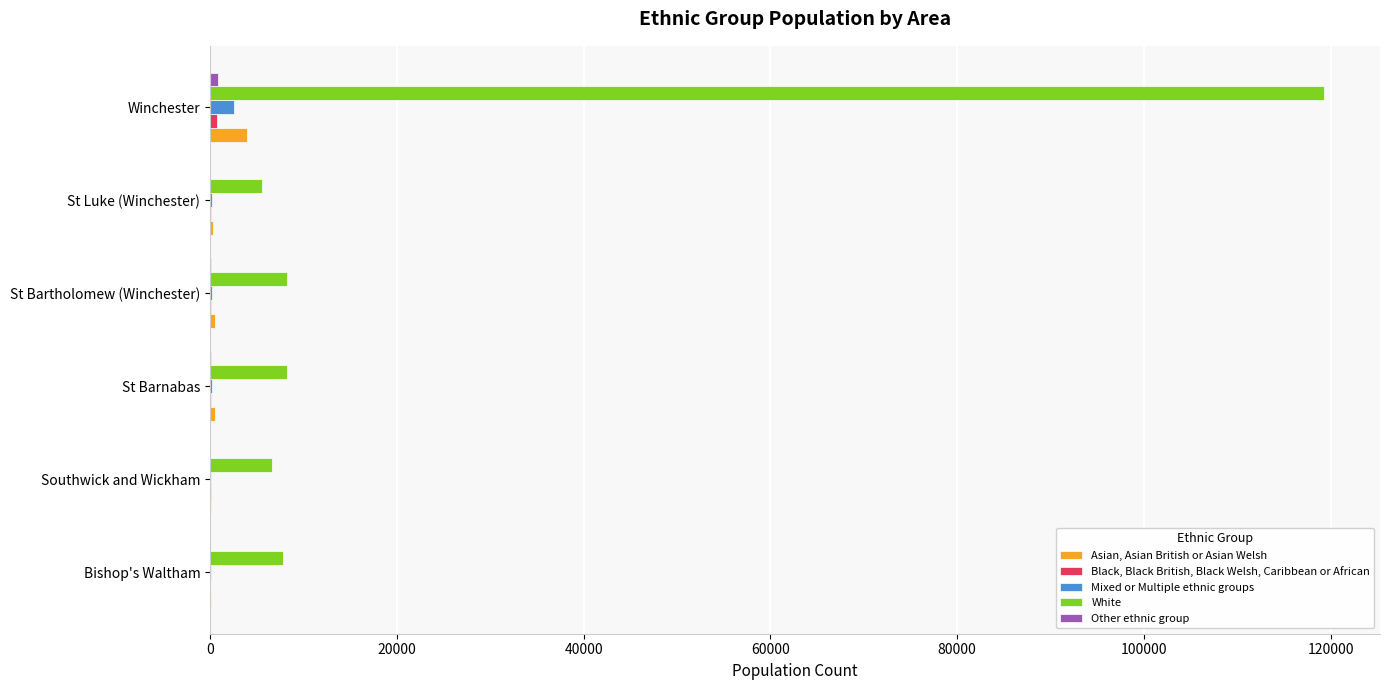

Which label corresponds to the largest value in the chart?

Winchester